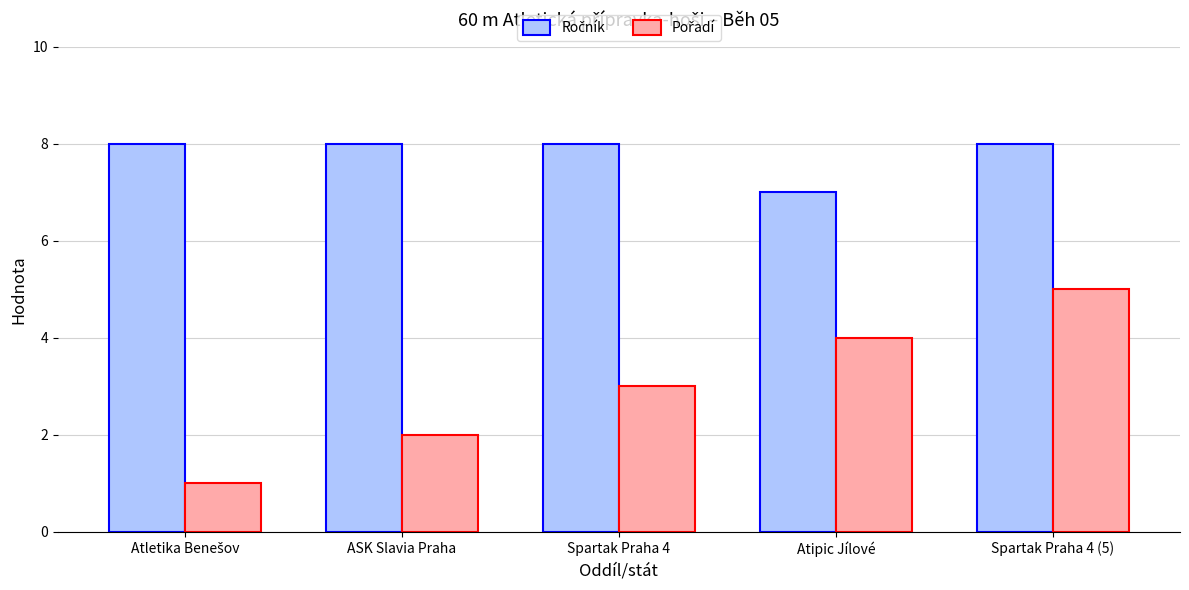

Does the chart contain any negative values?

No